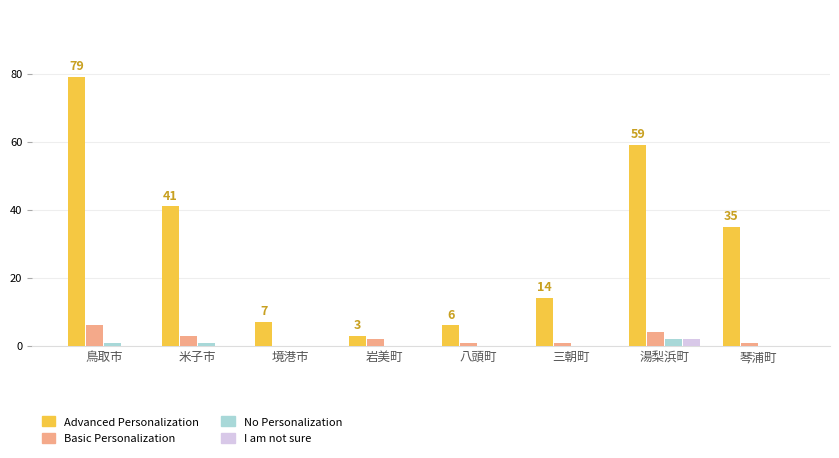

What are all the series names shown in the legend?

Advanced Personalization, Basic Personalization, No Personalization, I am not sure